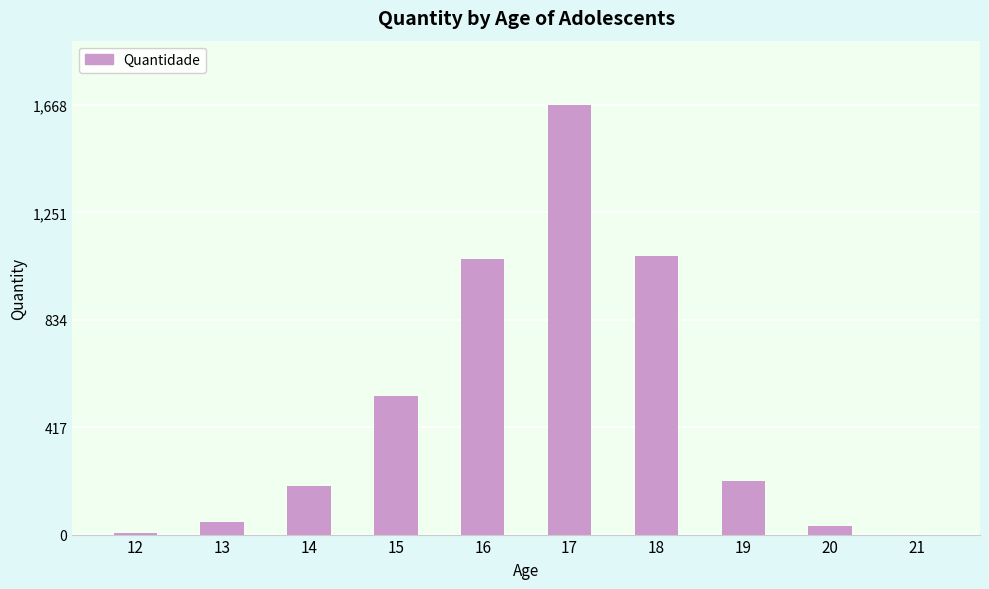

Is it true that the value at 19 is 88?

False